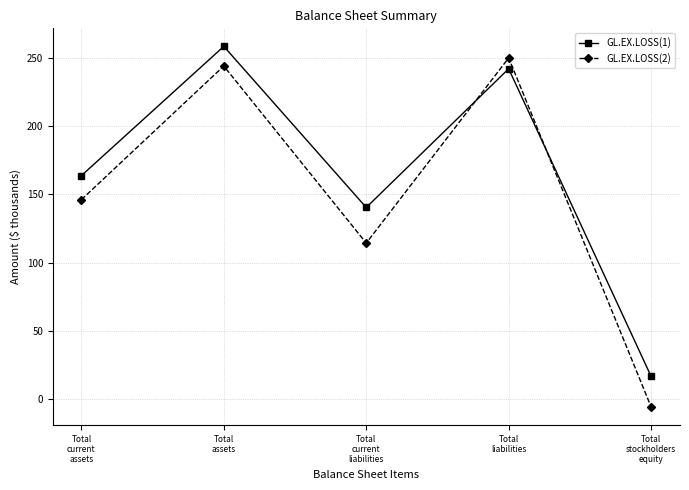

Is it true that GL.EX.LOSS(1) equals 258.7 at Total
assets?

True